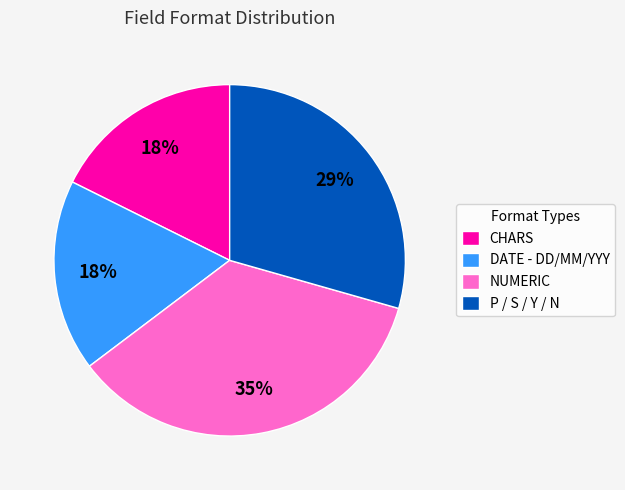

Between NUMERIC and CHARS, which is larger?

NUMERIC